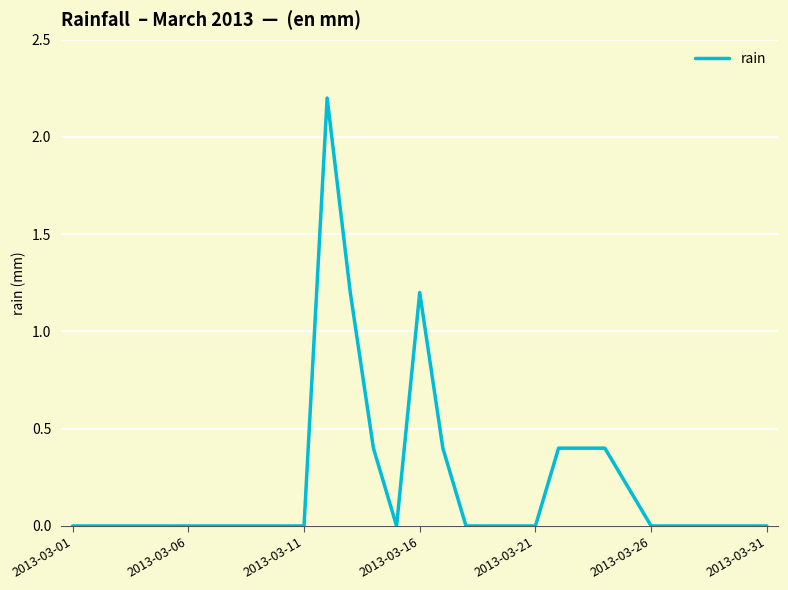

Does the chart have visible grid lines?

Yes